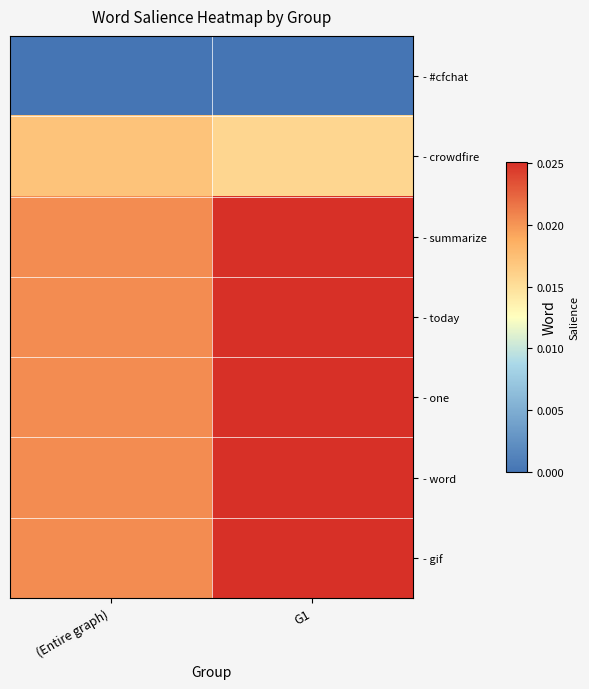

At how many categories does at least one series exceed 0?

2